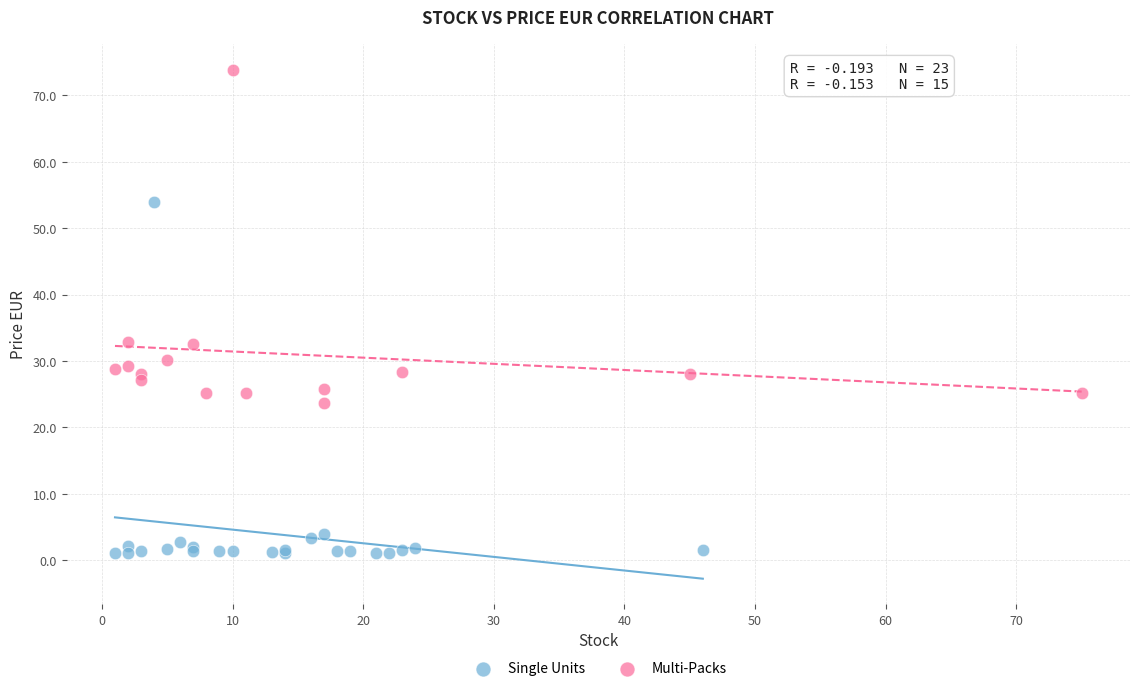

Which series has the largest Y range (max minus min)?

Single Units